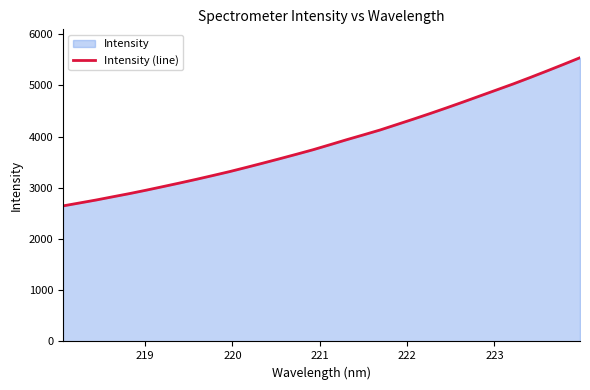

Count the number of values greater than 3842.

16